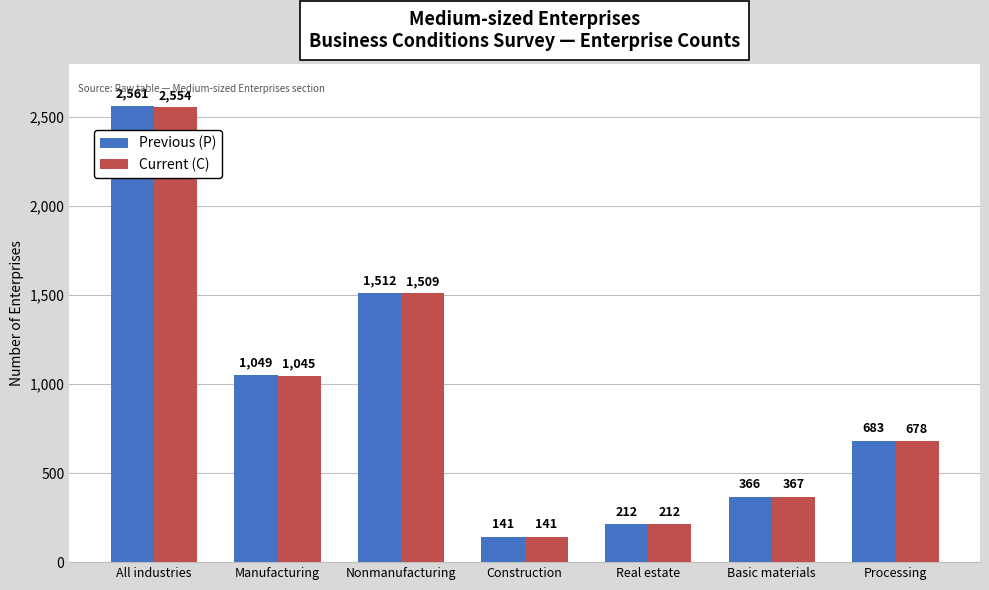

Which category has the highest value across all series?

All industries